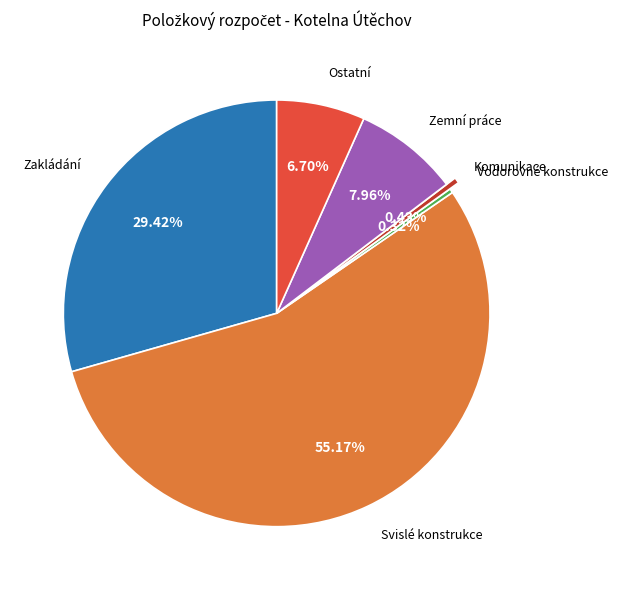

Is Ostatní the majority of the pie?

No